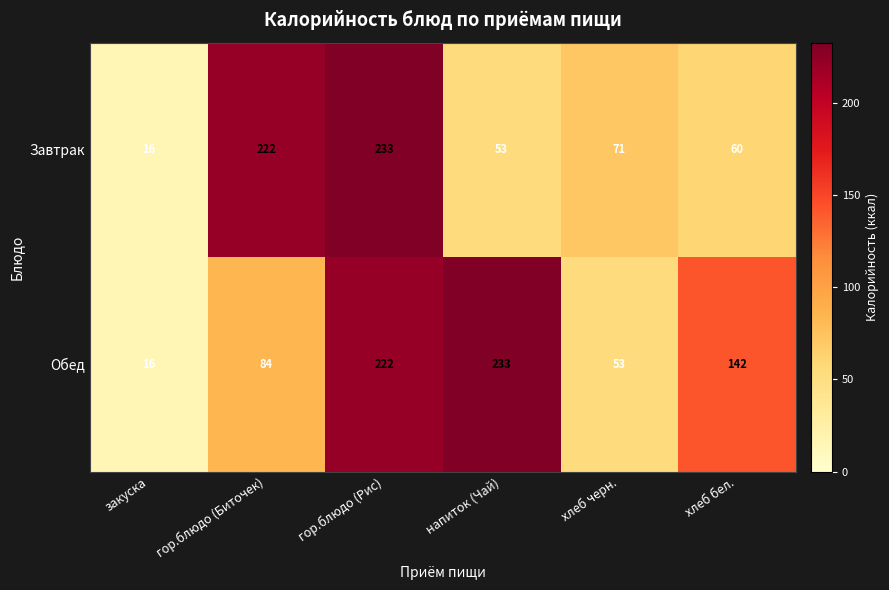

What is the sum of the Обед values at закуска and гор.блюдо (Биточек)?

100